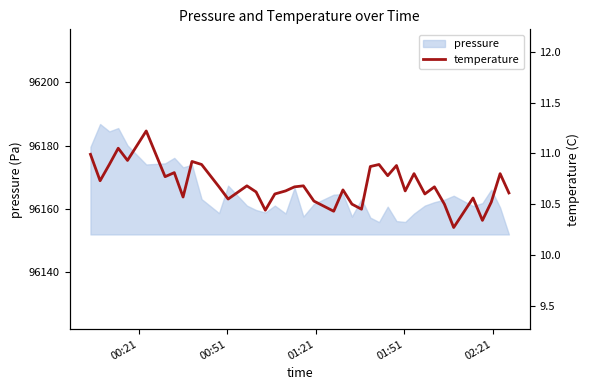

What is the minimum value shown in the chart?

10.3